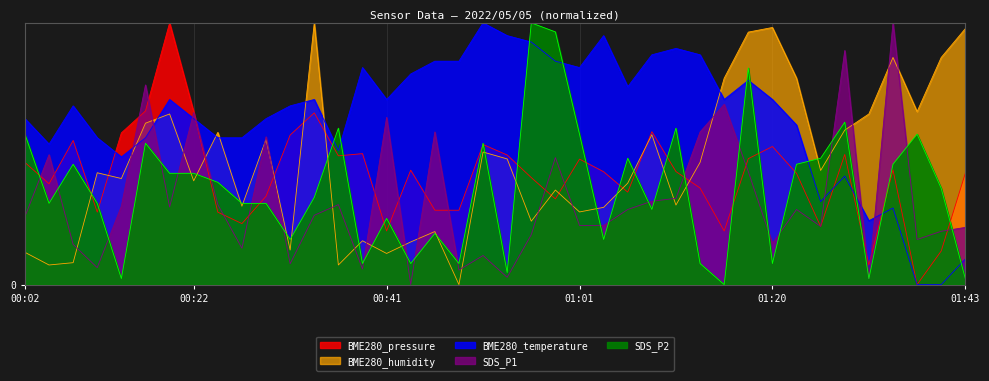

Is the value of BME280_pressure at 7 greater than the value of BME280_temperature at 00:22?

Yes